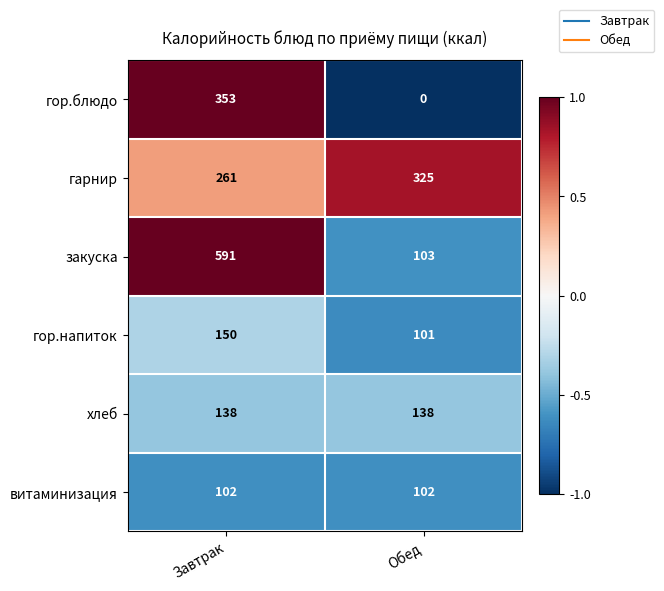

What is the total value across all series at Завтрак?

1595